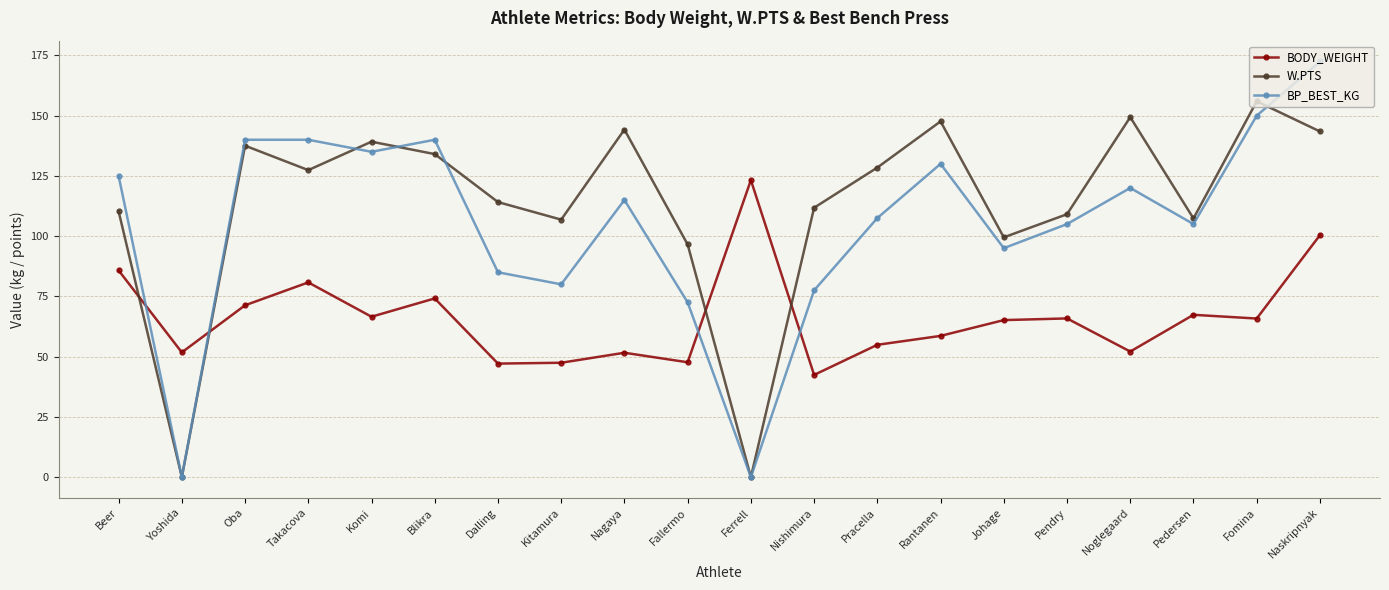

Is this an area chart (filled region under the line)?

No